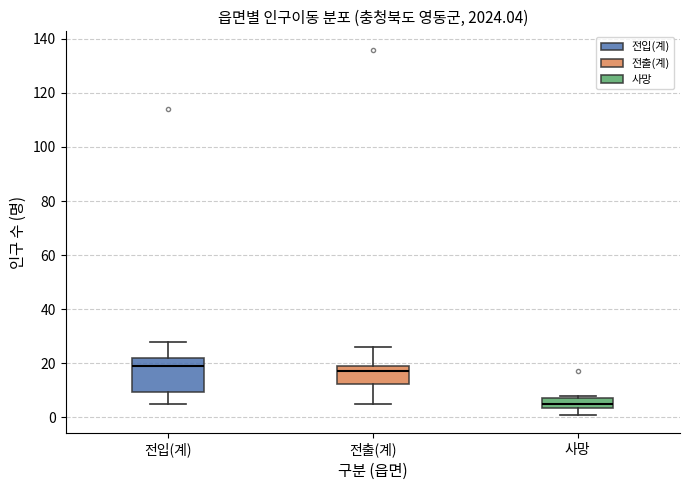

Which box has the lowest median line?

사망